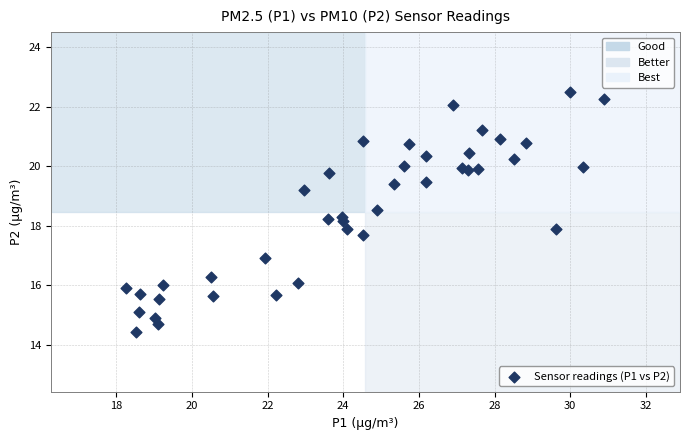

What is the range of Y values (max minus min)?

8.1